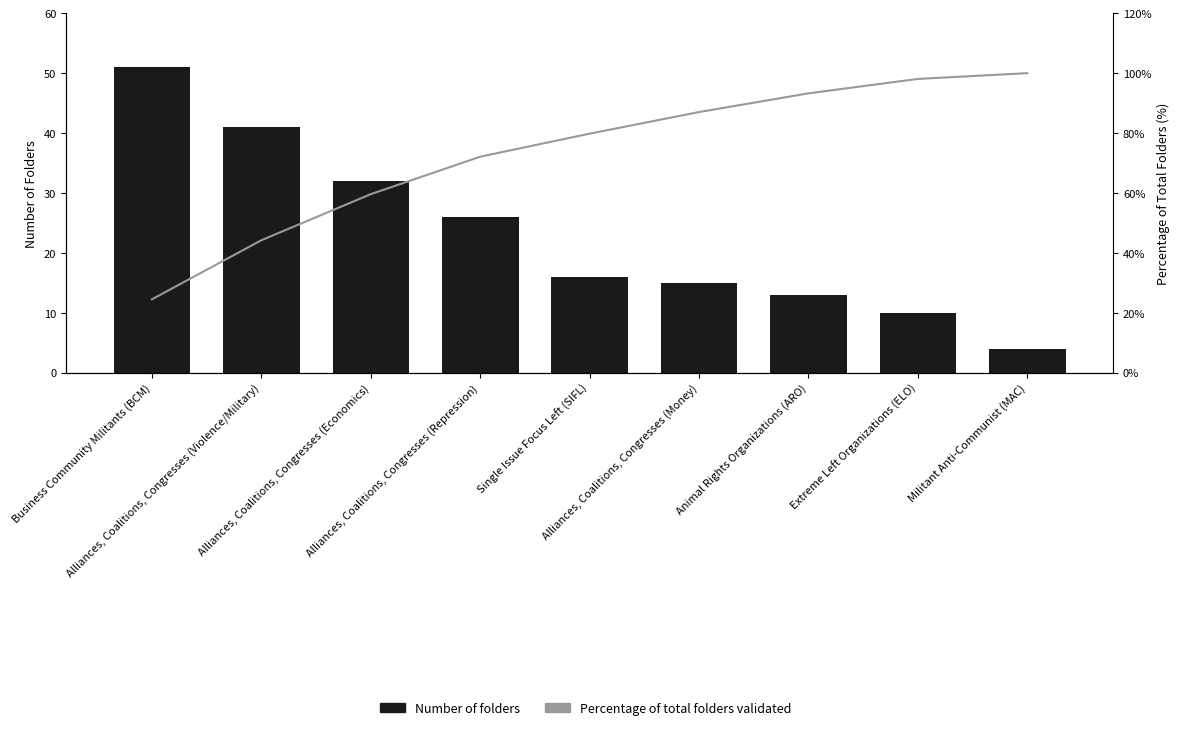

What is the minimum value for Number of folders?

4.0